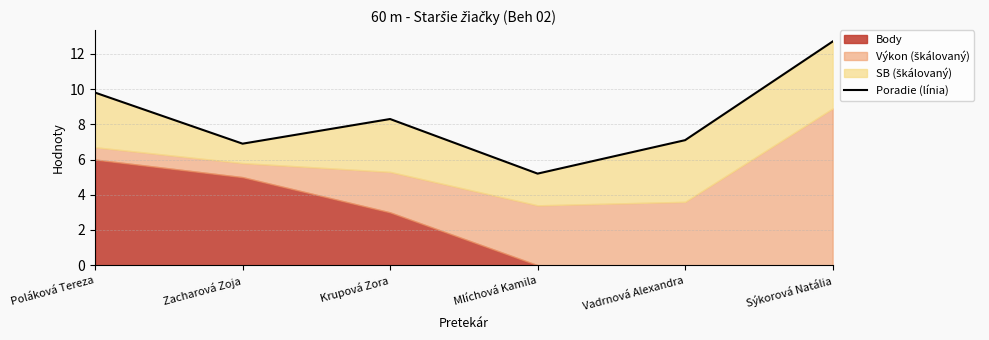

True or false: the data shows 6.9 at Zacharová Zoja.

True